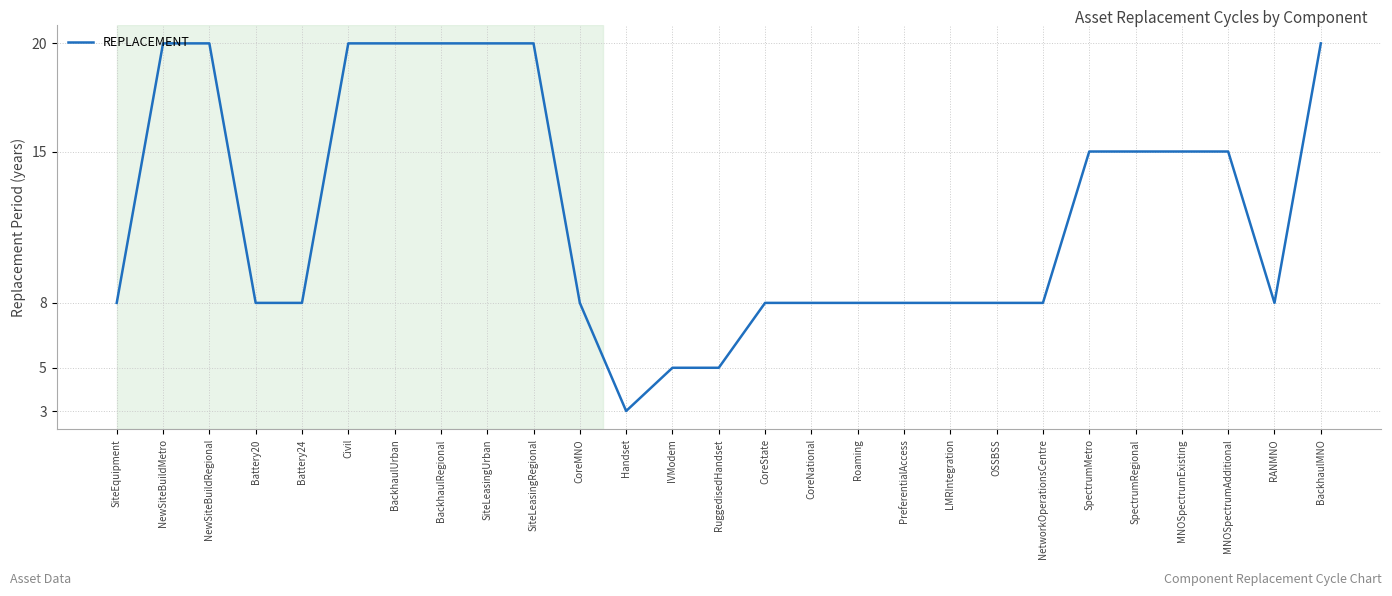

What is the difference between the maximum and minimum values?

17